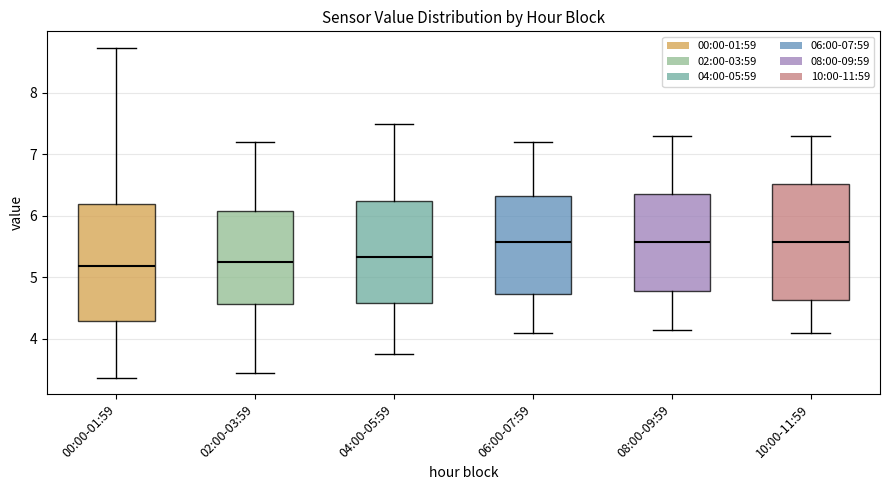

Reading left to right, read every box against the y-axis: the position of its median line, the range the box covers, and the ends of its whiskers. The values are not printed on the chart, so give them approximately, as read against the axis.

00:00-01:59: median 5.2, box 4.3 to 6.2, whiskers 3.4 to 8.7
02:00-03:59: median 5.3, box 4.6 to 6.1, whiskers 3.5 to 7.2
04:00-05:59: median 5.3, box 4.6 to 6.2, whiskers 3.8 to 7.5
06:00-07:59: median 5.6, box 4.7 to 6.3, whiskers 4.1 to 7.2
08:00-09:59: median 5.6, box 4.8 to 6.4, whiskers 4.2 to 7.3
10:00-11:59: median 5.6, box 4.6 to 6.5, whiskers 4.1 to 7.3